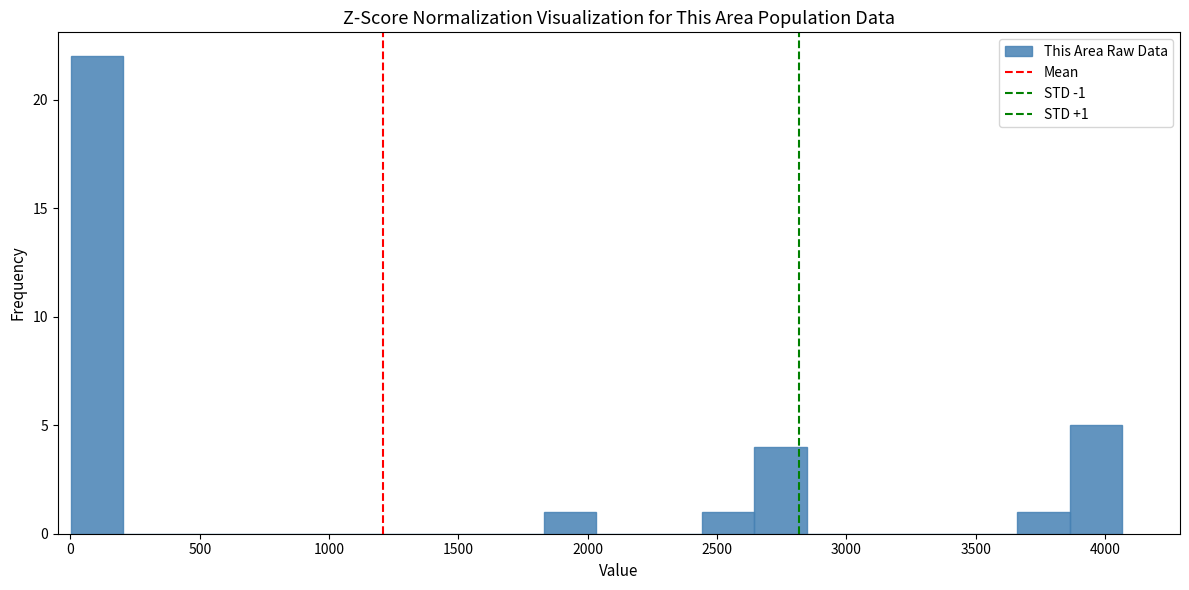

Over which range of the x-axis is the bar tallest?

0 to 200